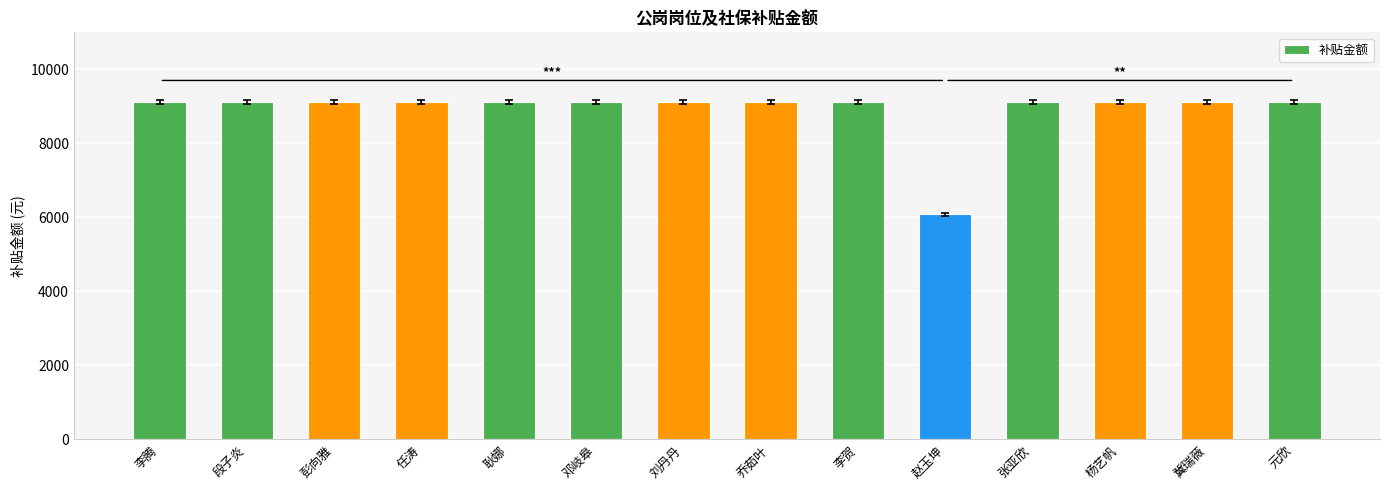

What is the sum of the values at 张亚欣 and 冀瑞薇?

18236.3